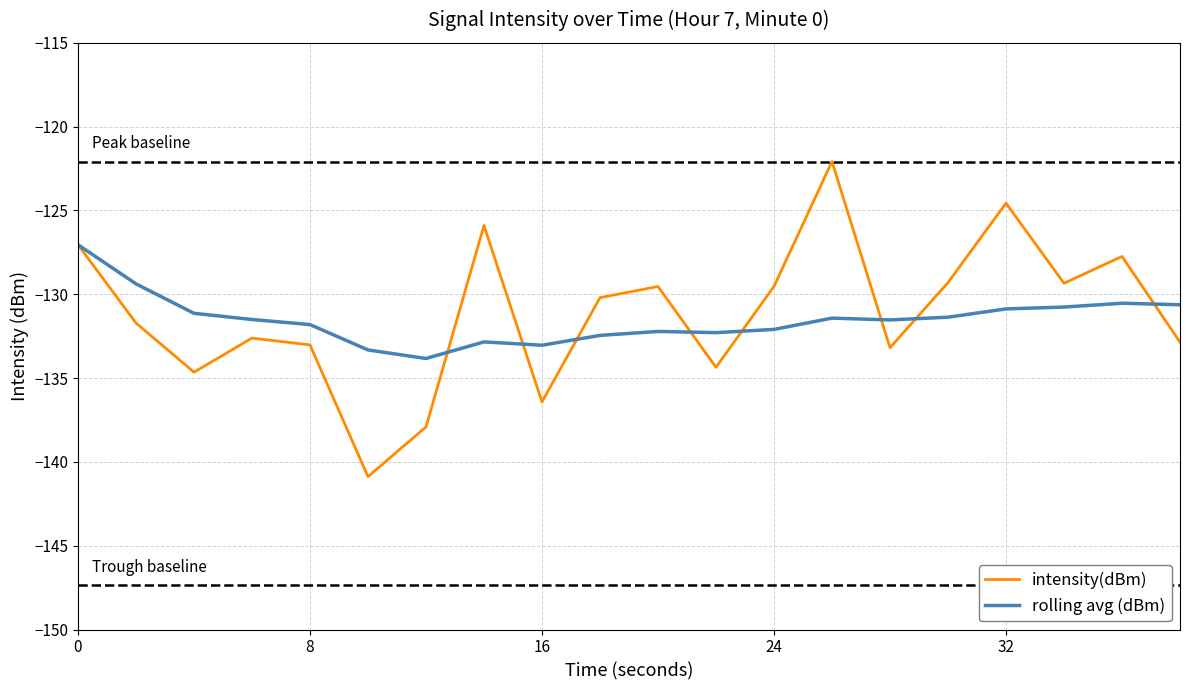

How many categories are shown in the chart?

20